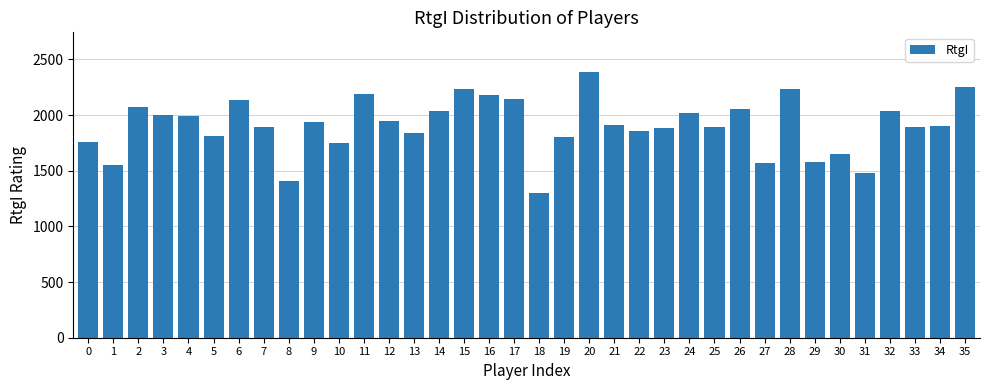

Is it true that the value at 16 is 2184?

True